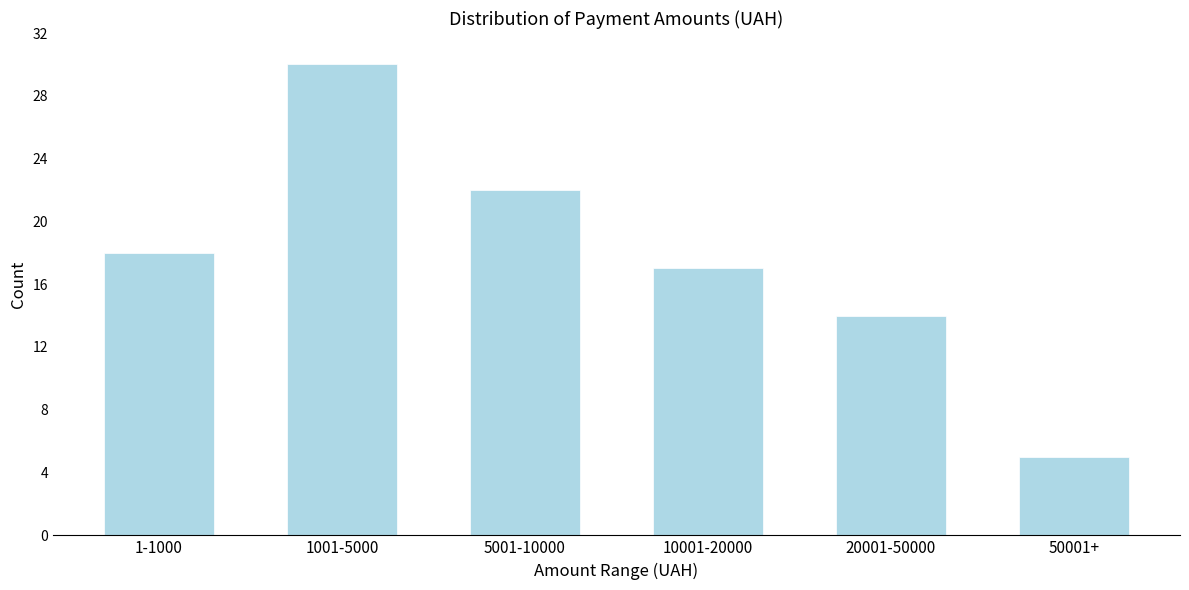

Reading left to right, what are all the values shown in this chart?

1-1000=18	1001-5000=30	5001-10000=22	10001-20000=17	20001-50000=14	50001+=5